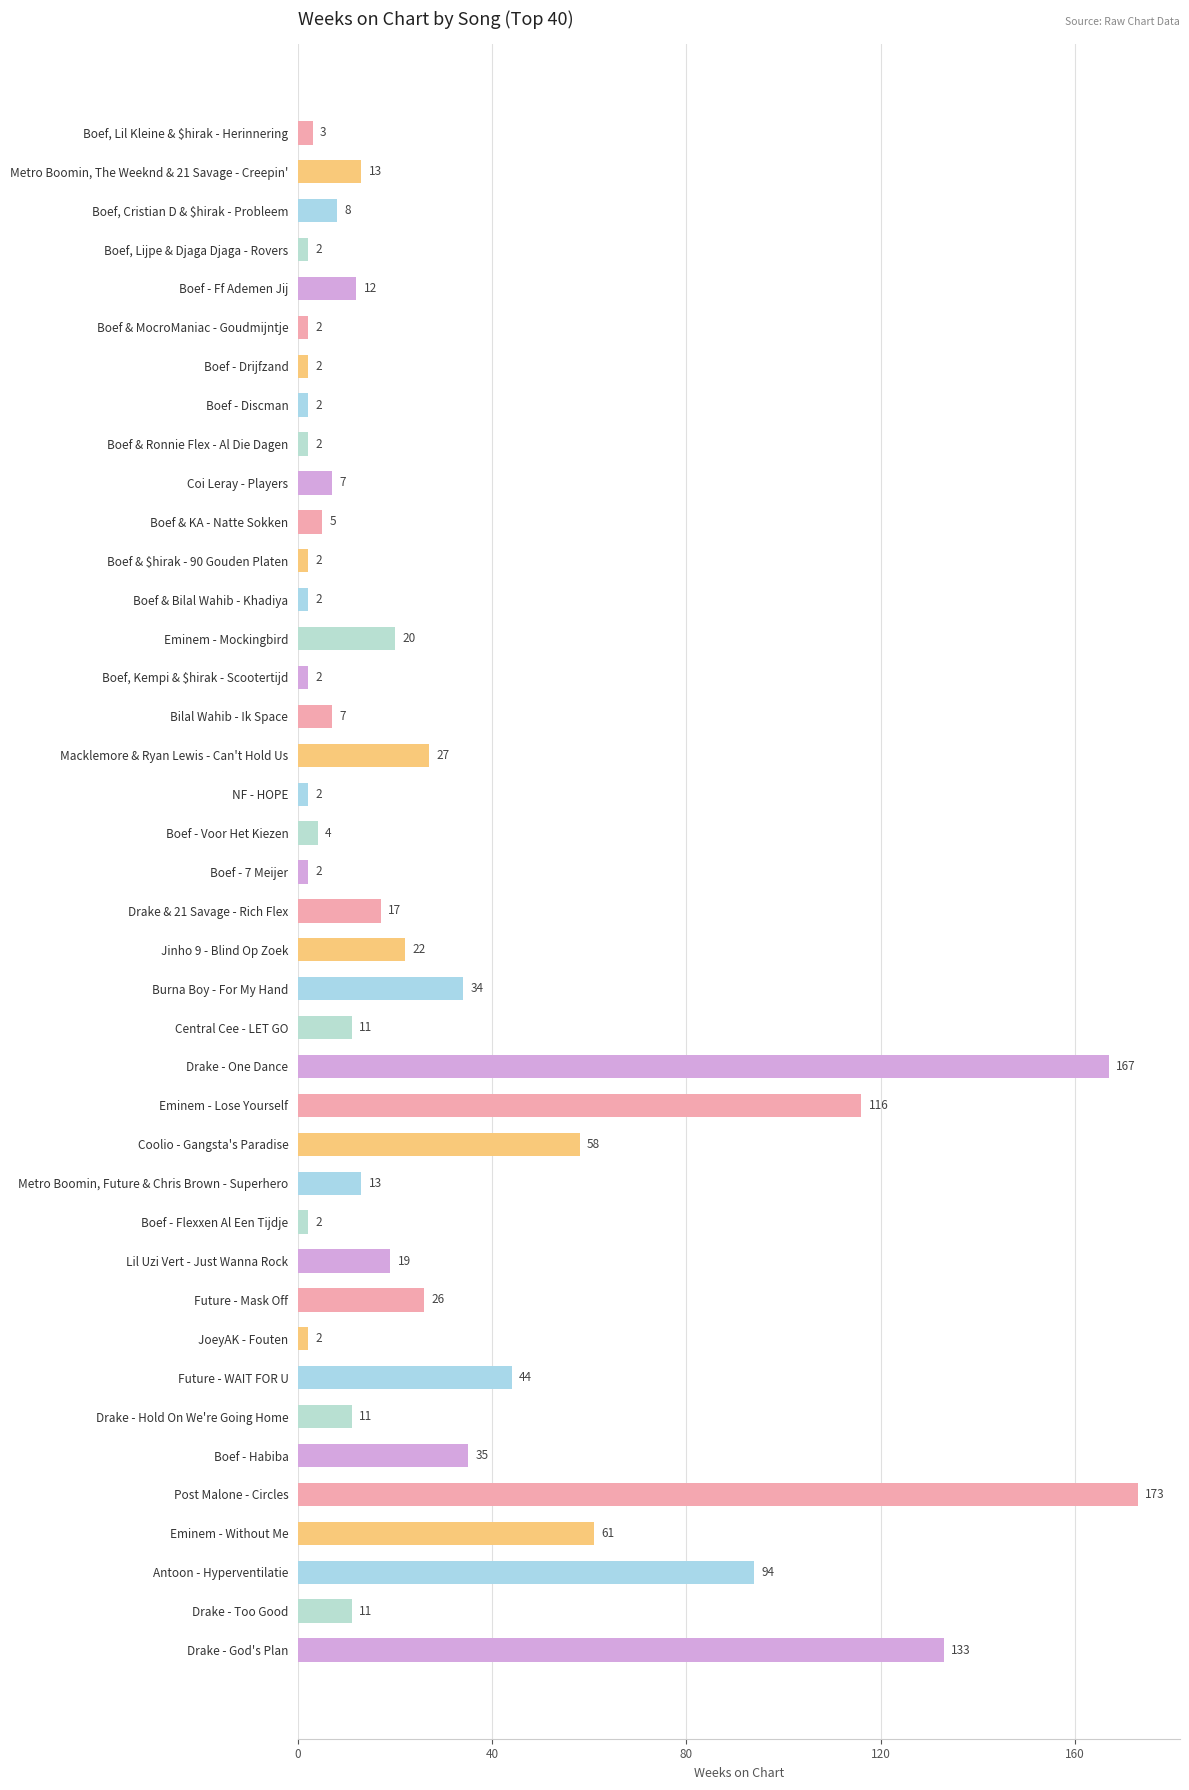

Reading top to bottom, what are all the values shown in this chart?

3	13	8	2	12	2	2	2	2	7	5	2	2	20	2	7	27	2	4	2	17	22	34	11	167	116	58	13	2	19	26	2	44	11	35	173	61	94	11	133